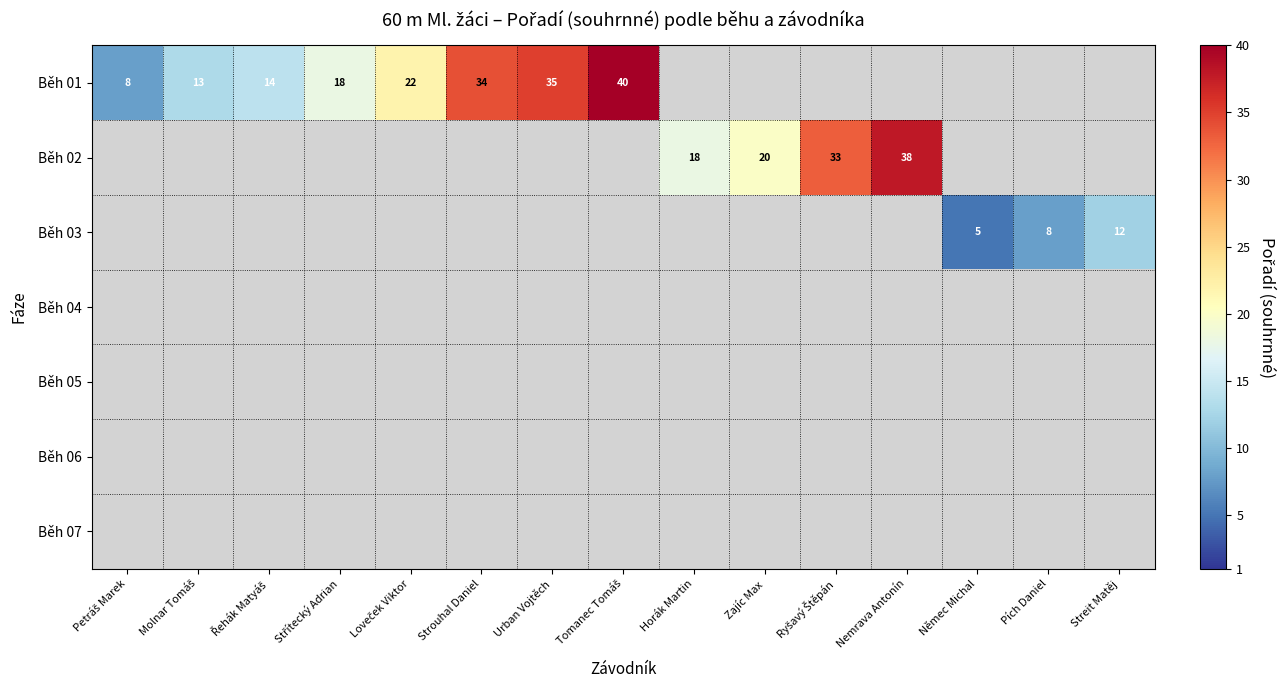

The value of Běh 02 at Horák Martin is 18. True or false?

True